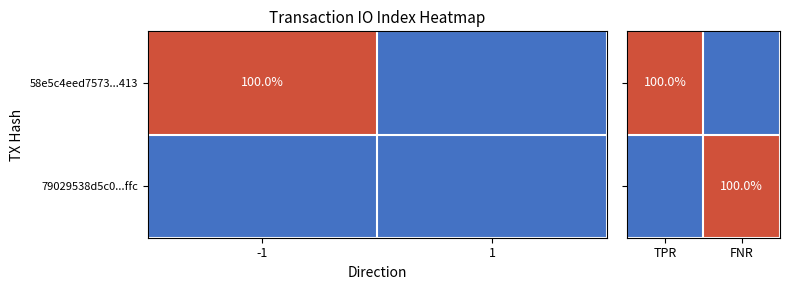

The value of 58e5c4eed7573...413 at -1 is 100. True or false?

True